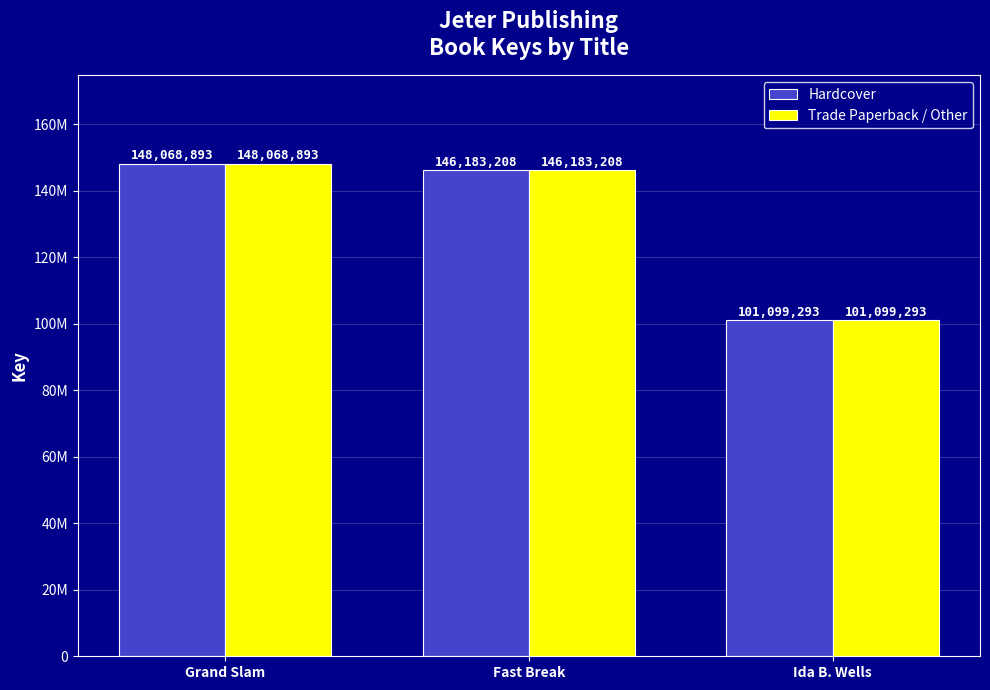

What is the value of the Hardcover bar at the 3rd from the left?

101099293